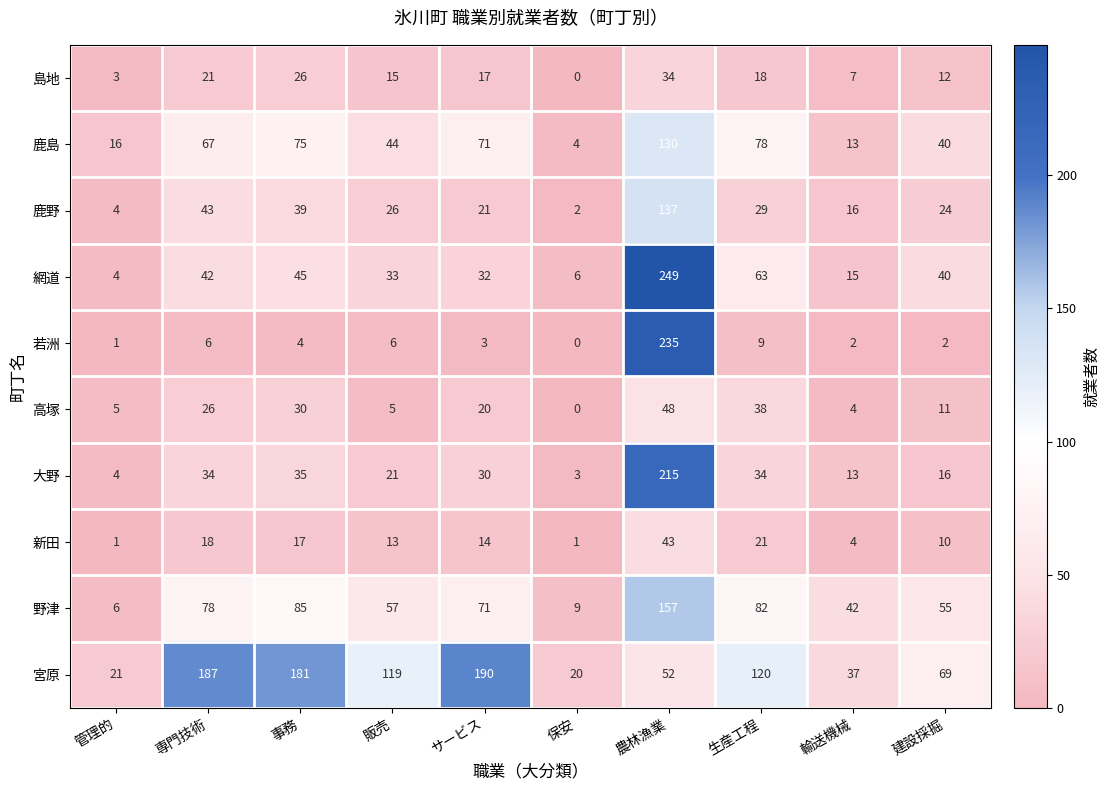

Between 販売 and 生産工程, which series saw the biggest shift?

鹿島